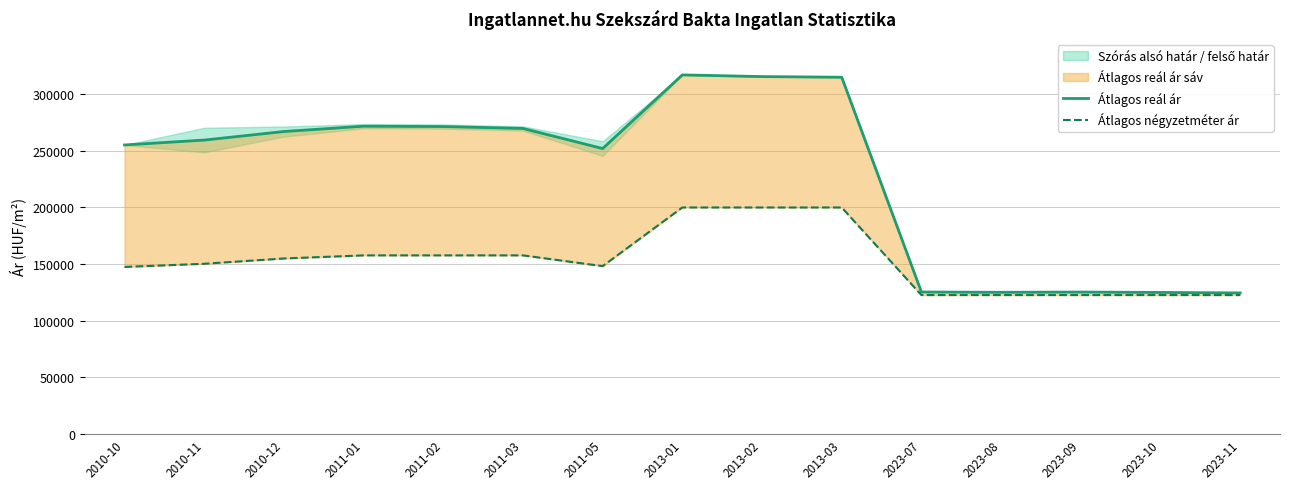

Which series changed the most between 2011-02 and 2023-07?

Átlagos reál ár